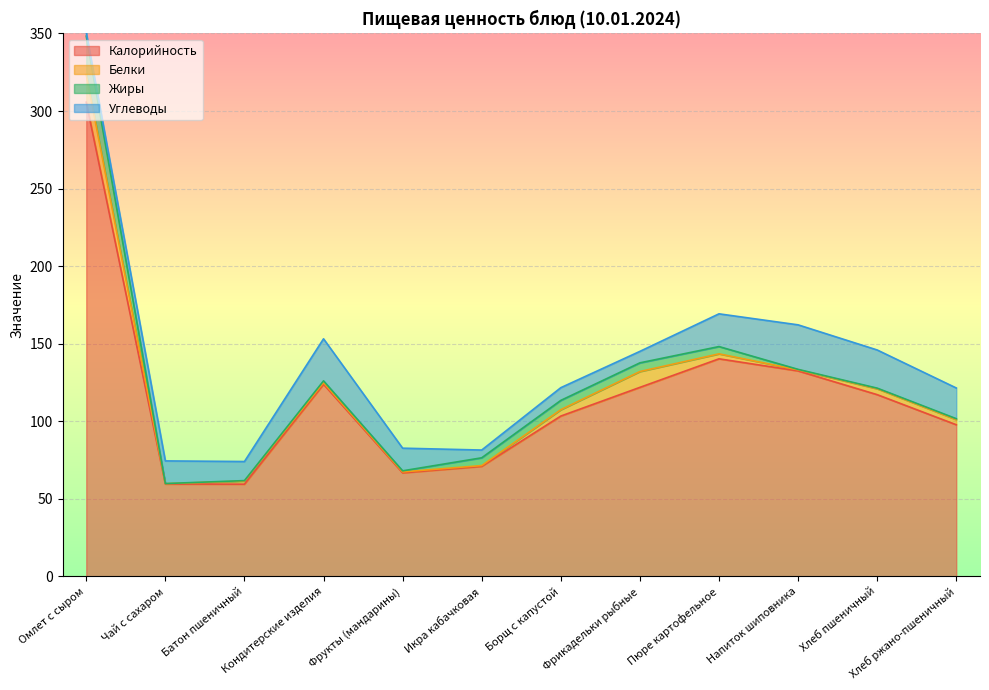

How many interior local peaks does the Калорийность series have?

2